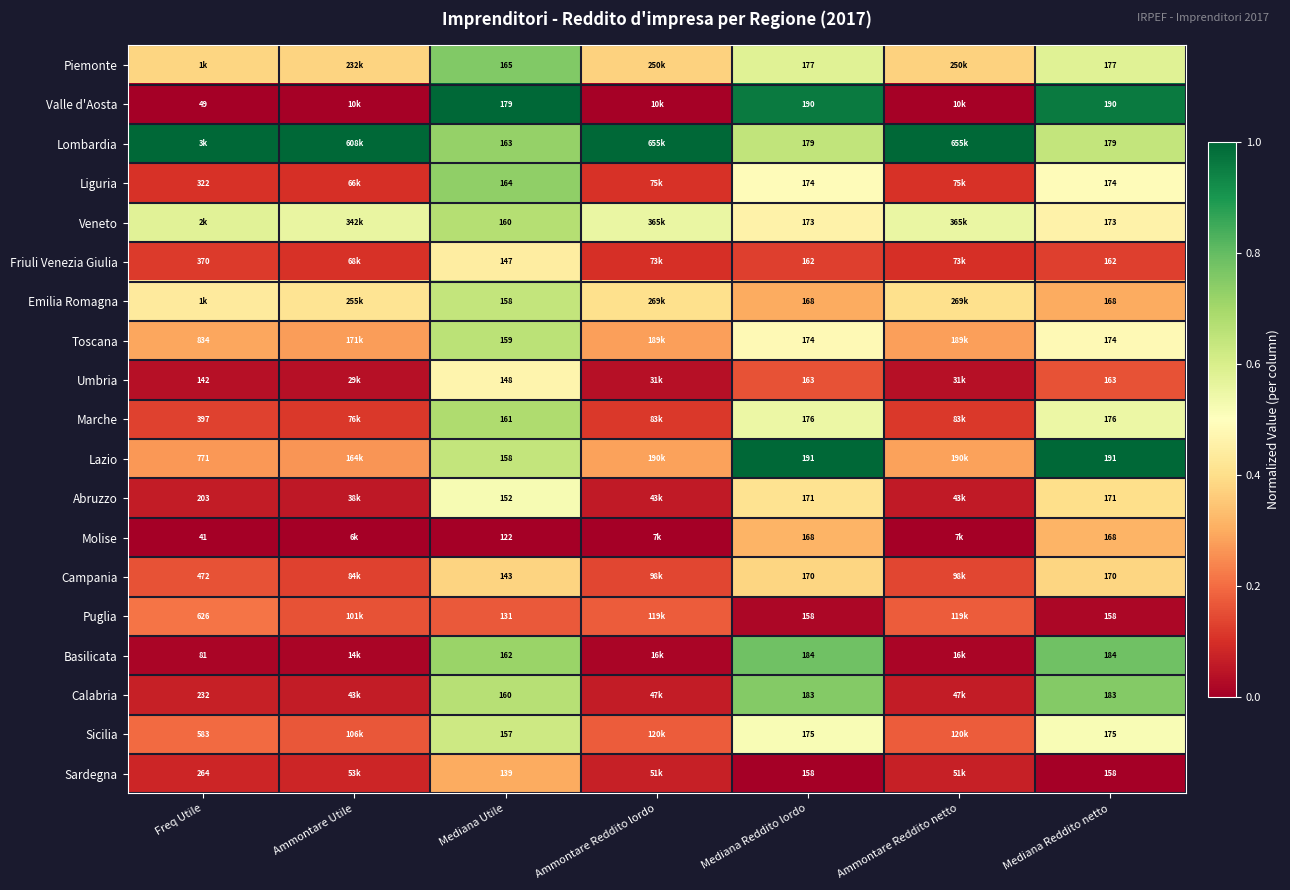

Is the value of Puglia at Ammontare Reddito netto greater than the value of Sicilia at Ammontare Reddito netto?

No